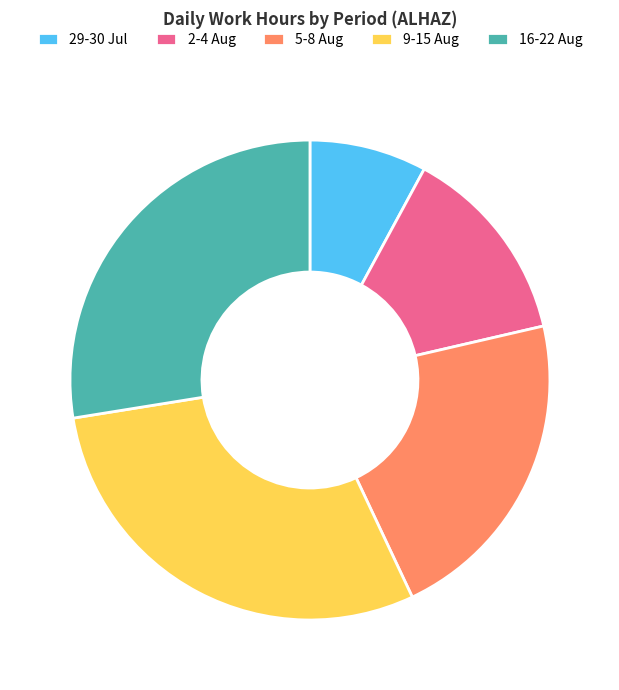

Do 16-22 Aug and 5-8 Aug together represent more than half of the pie?

No